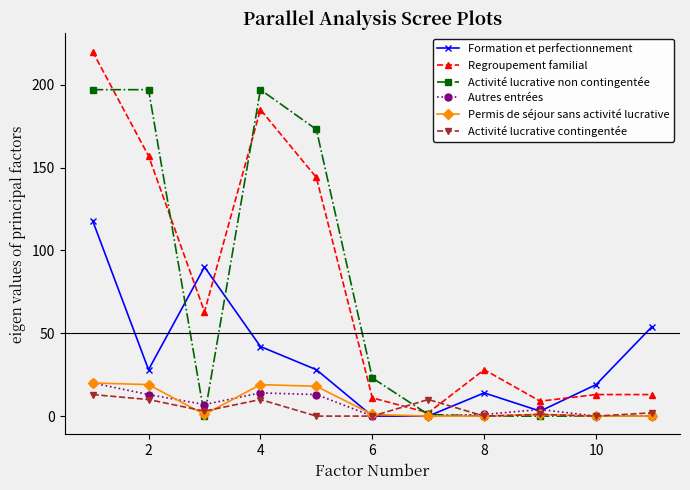

What is the greatest value displayed?

220